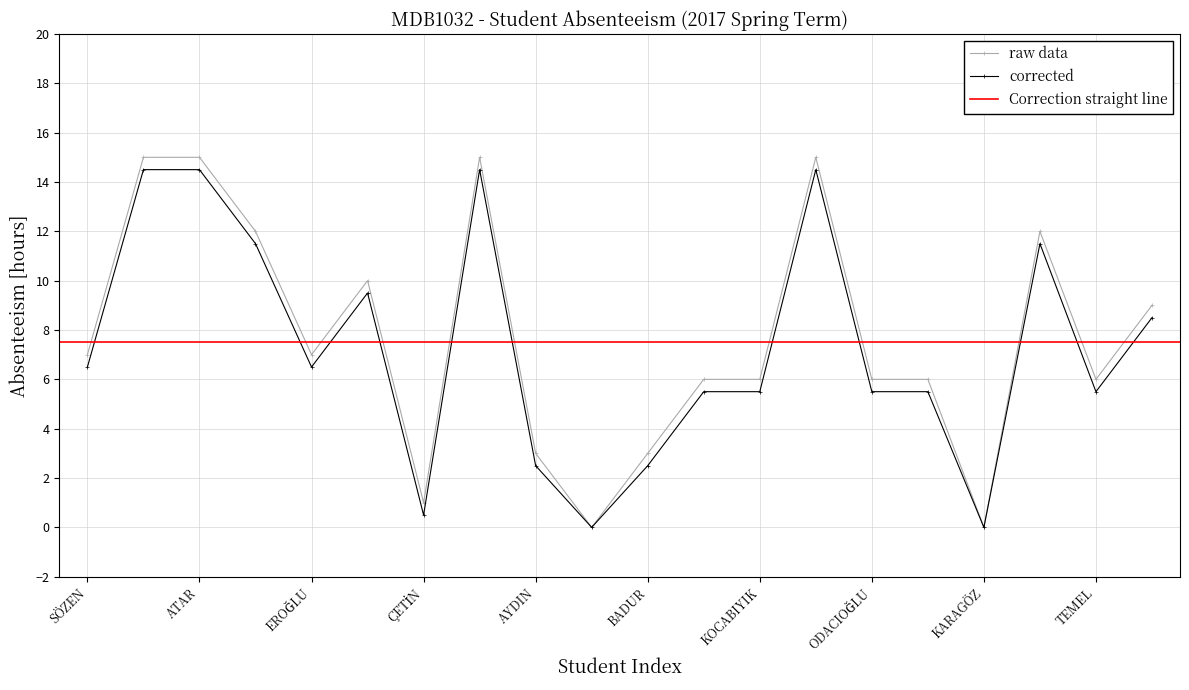

True or false: Absenteeism (T/A) has a value of 1.0 at ÇETİN.

True